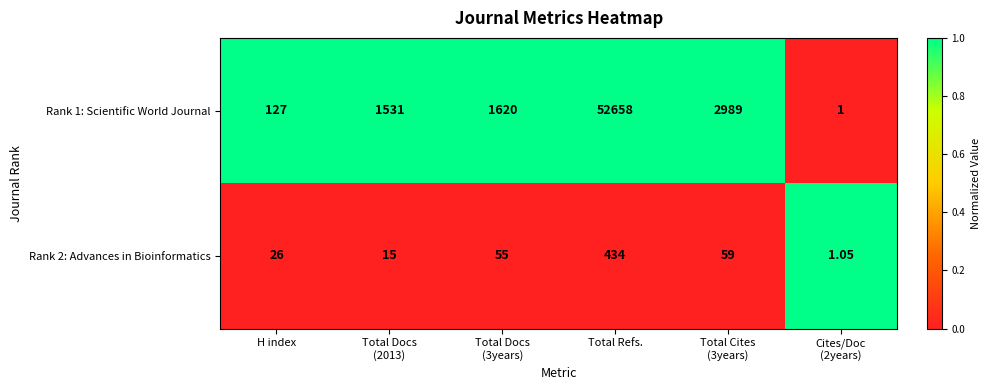

At which category is the sum across all series the highest?

Total Refs.